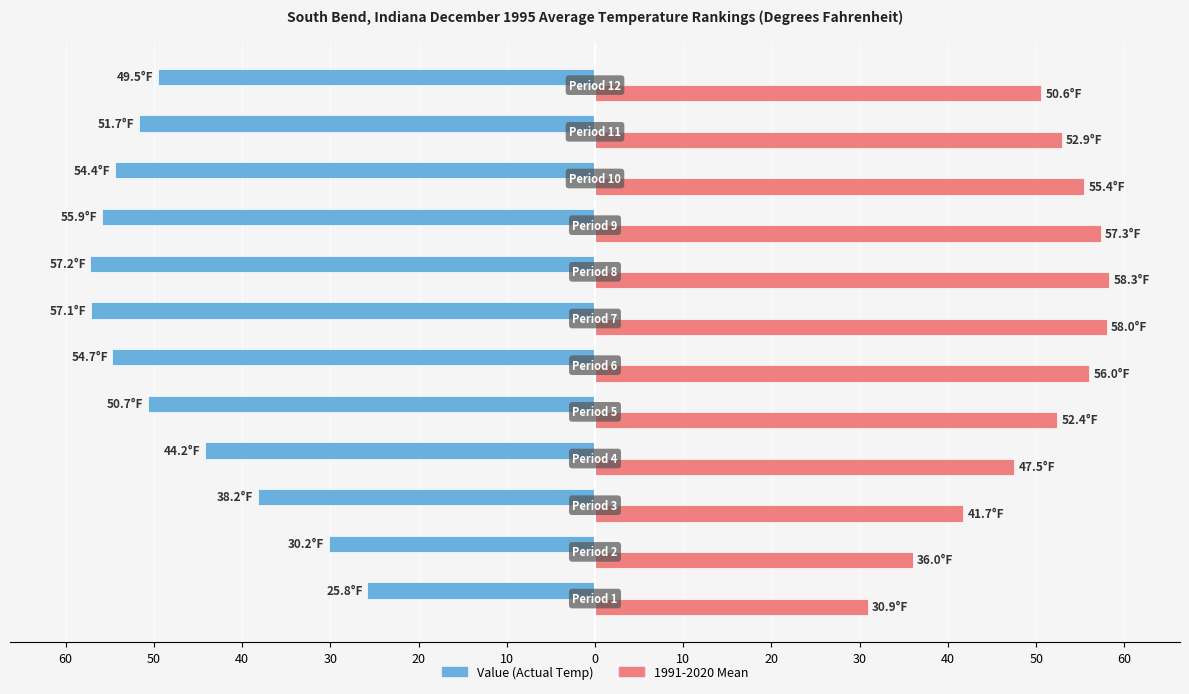

True or false: Value has a value of -11.4 at 20.

False